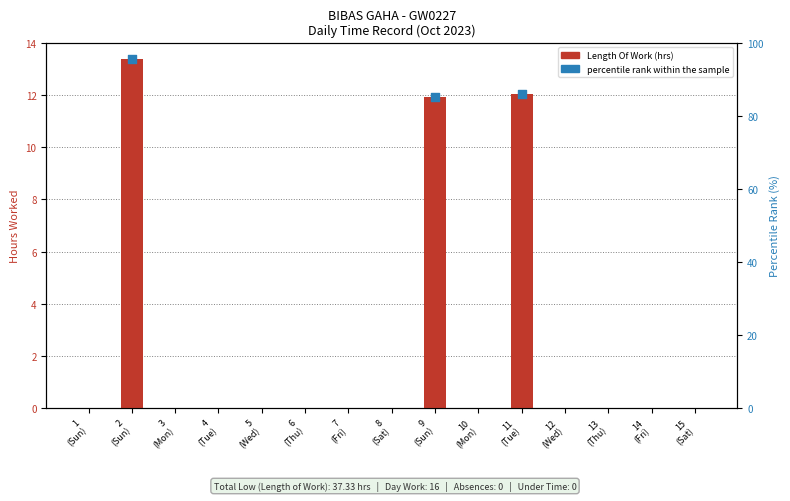

What is the change in value from 5 (Wed) to 9 (Sun)?

+11.9